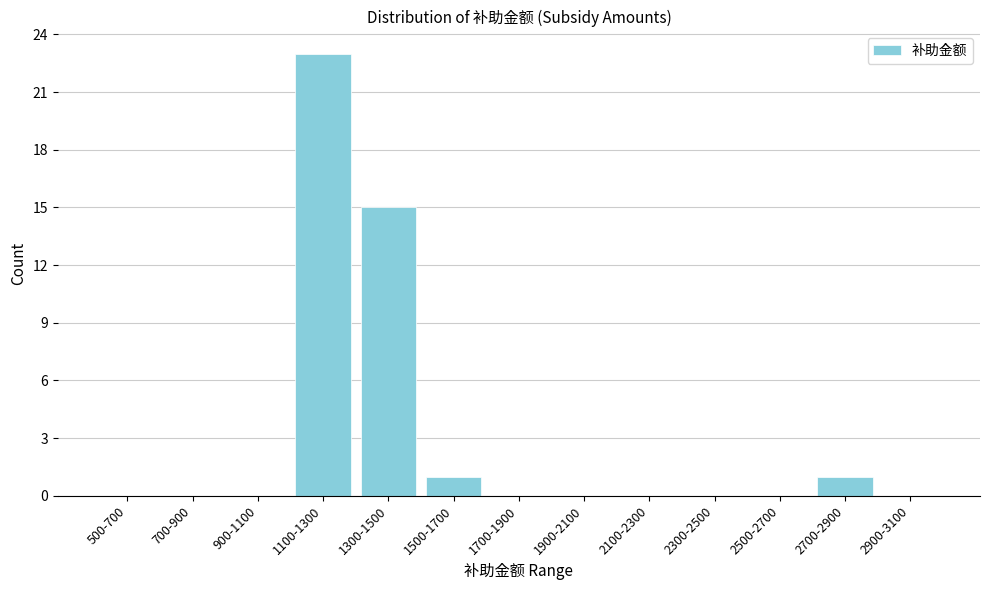

Reading left to right, what are all the values shown in this chart?

500-700=0	700-900=0	900-1100=0	1100-1300=23	1300-1500=15	1500-1700=1	1700-1900=0	1900-2100=0	2100-2300=0	2300-2500=0	2500-2700=0	2700-2900=1	2900-3100=0